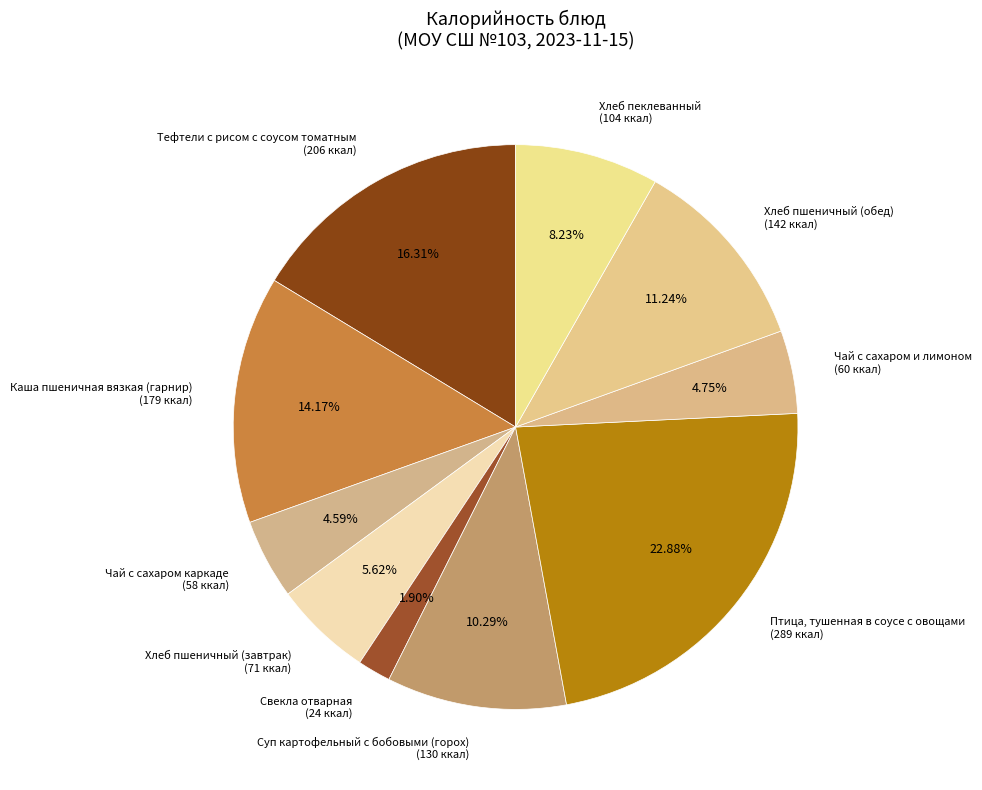

Is there any slice that represents more than half of the pie?

No